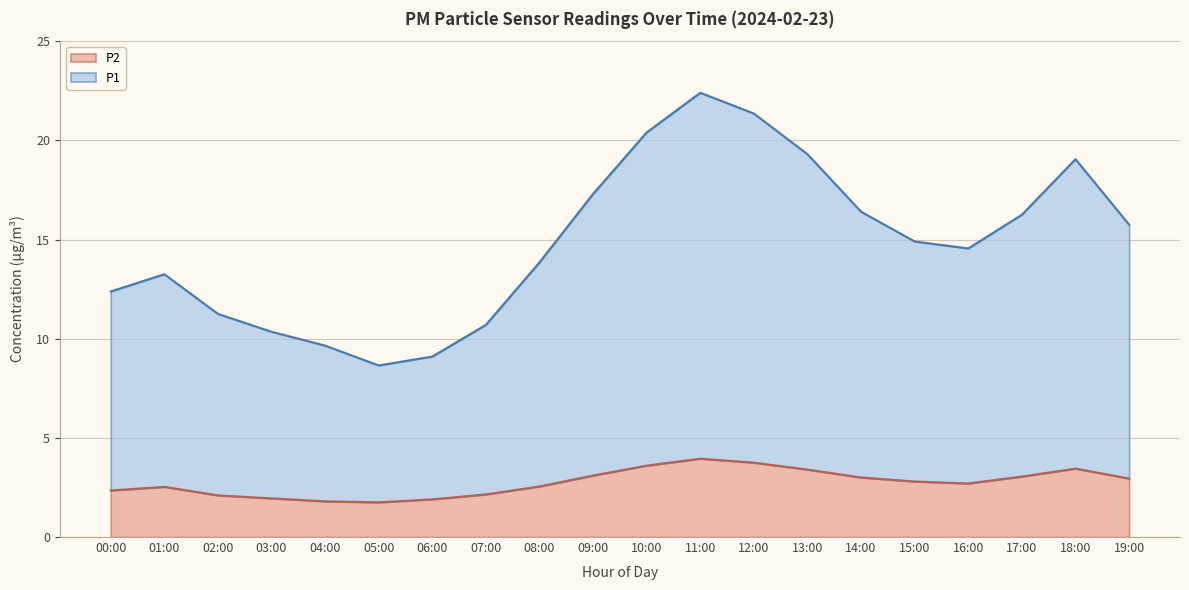

Which series has the largest total across all categories?

P1